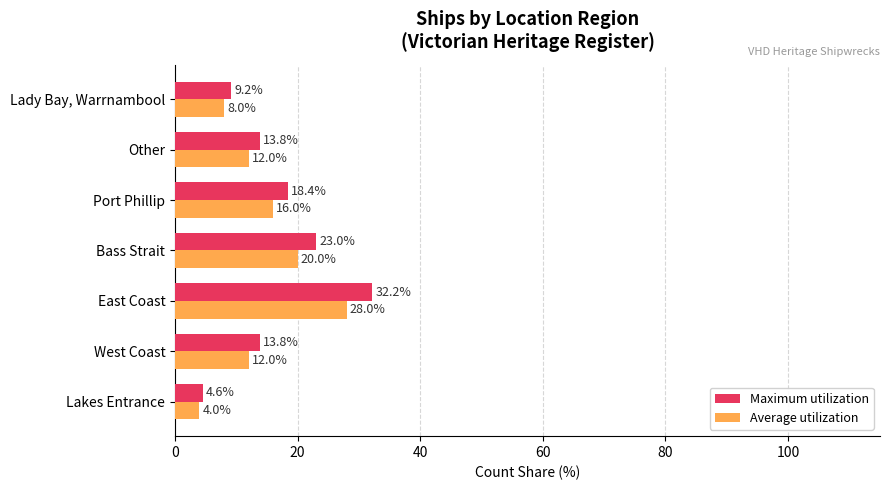

What is the difference between the maximum and minimum values in the Average utilization series?

24.0